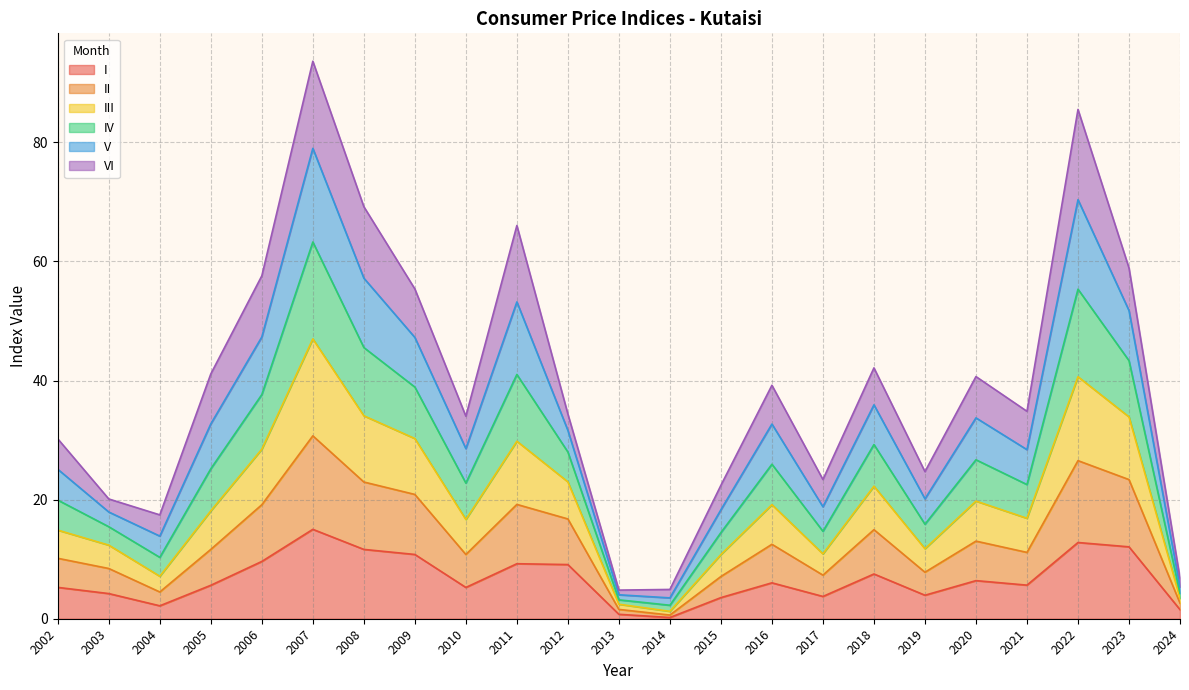

The I series shows 7.5 at 2018. True or false?

True